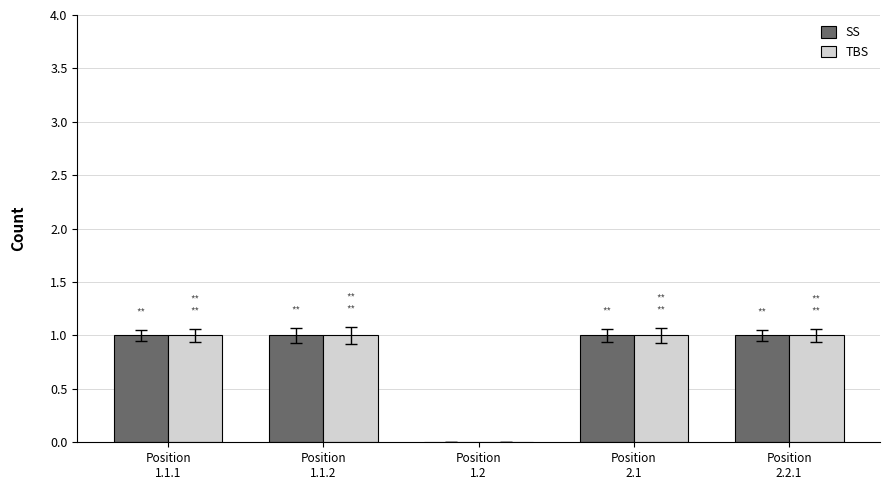

How many distinct data groups are displayed?

2